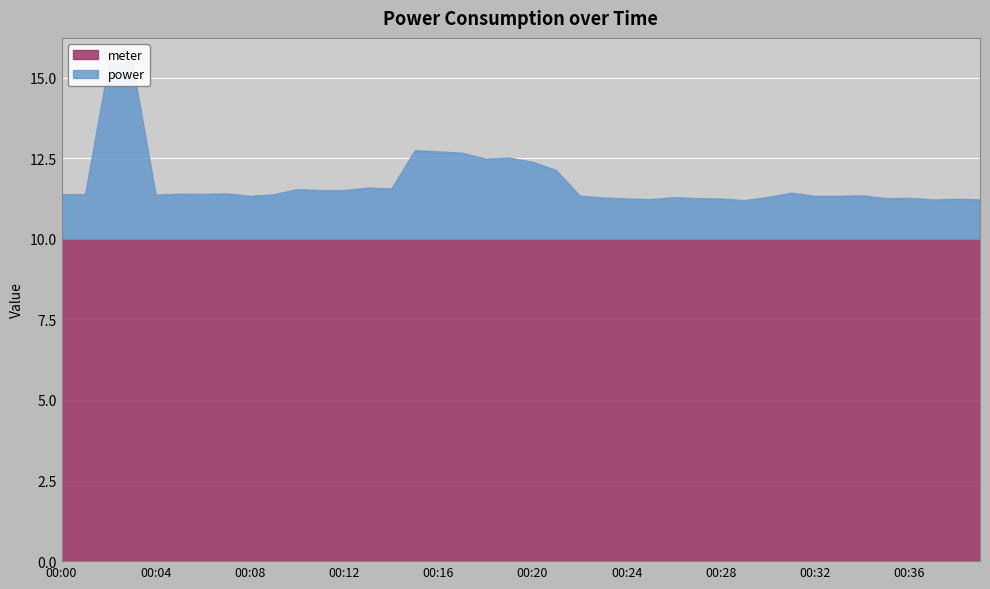

How many interior local peaks does the power series have?

11